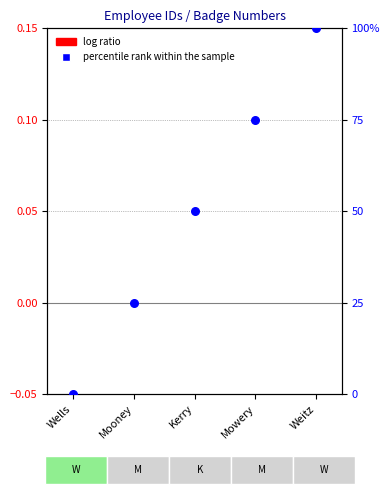

At how many categories does at least one series exceed 18?

4